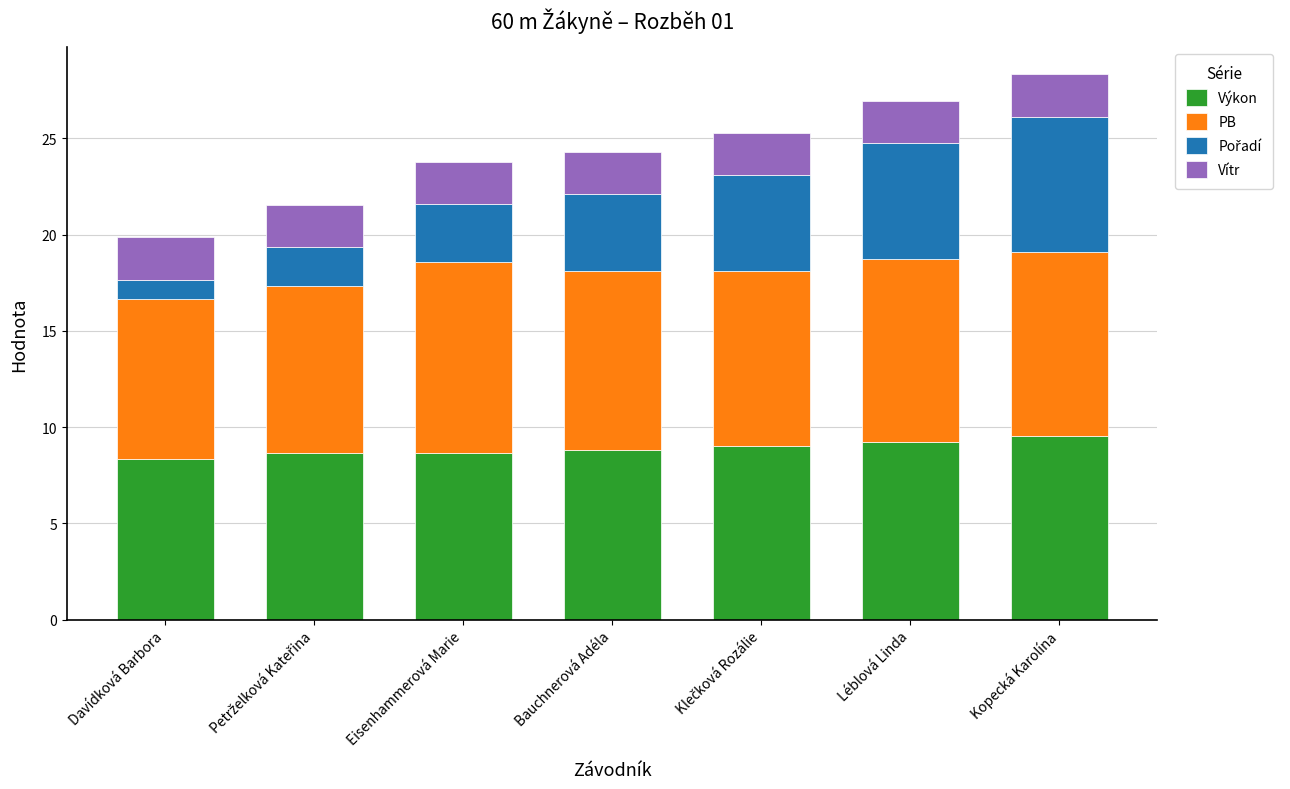

What is the total value across all series at Eisenhammerová Marie?

23.8